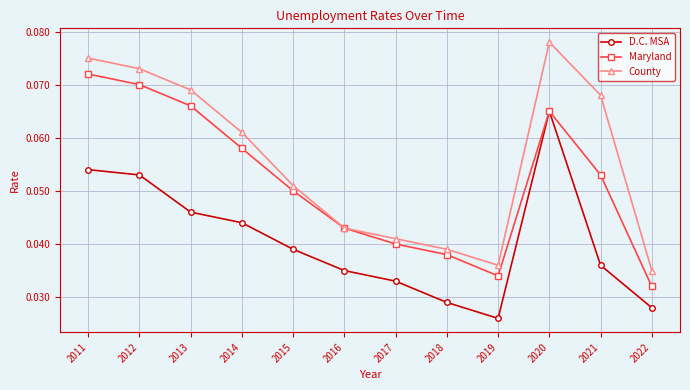

Which category has the highest value across all series?

2020